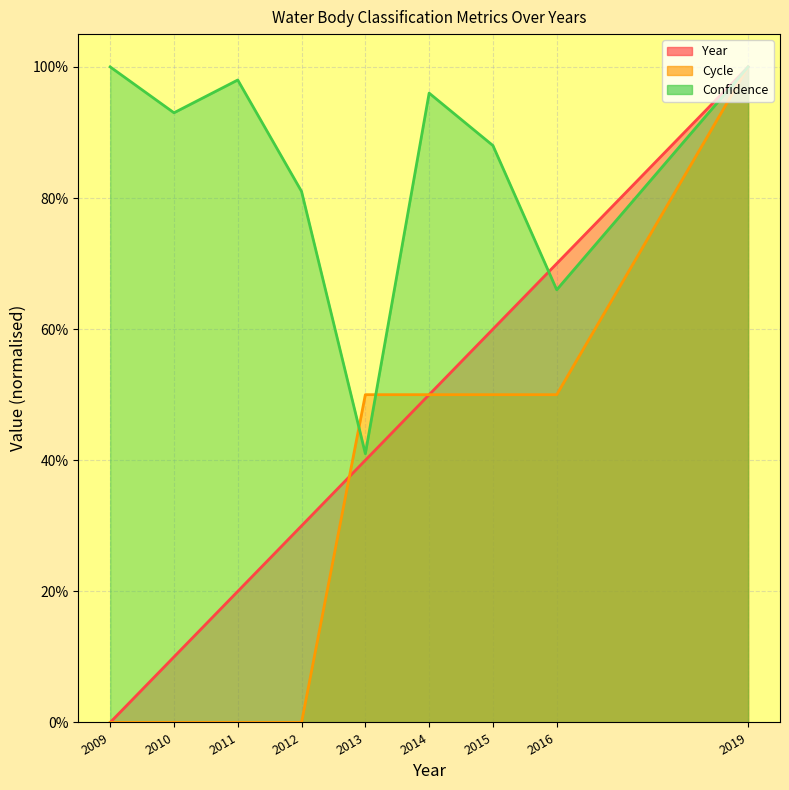

How many intersections are there between Cycle and Confidence?

2